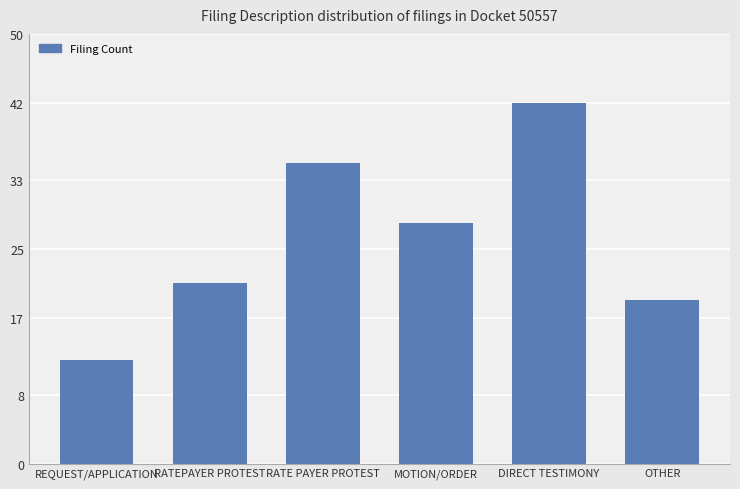

What is the value of the 5th bar from the left?

42